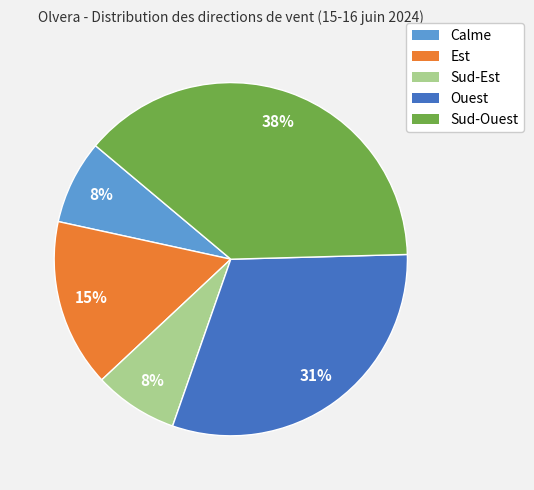

To the nearest percent, what is the average slice percentage?

20%